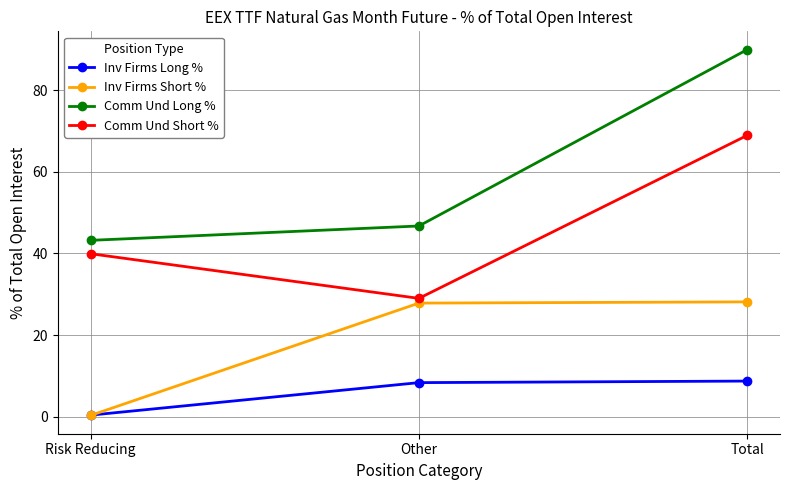

What is the difference between the highest and lowest values at Risk Reducing?

42.9